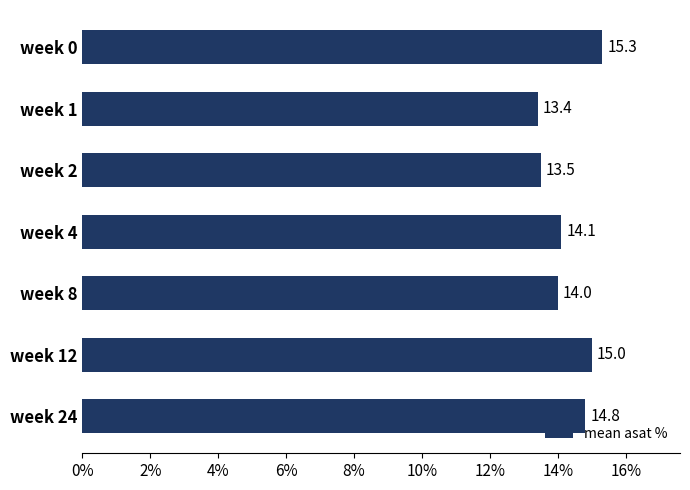

How many values are between 13 and 15?

6